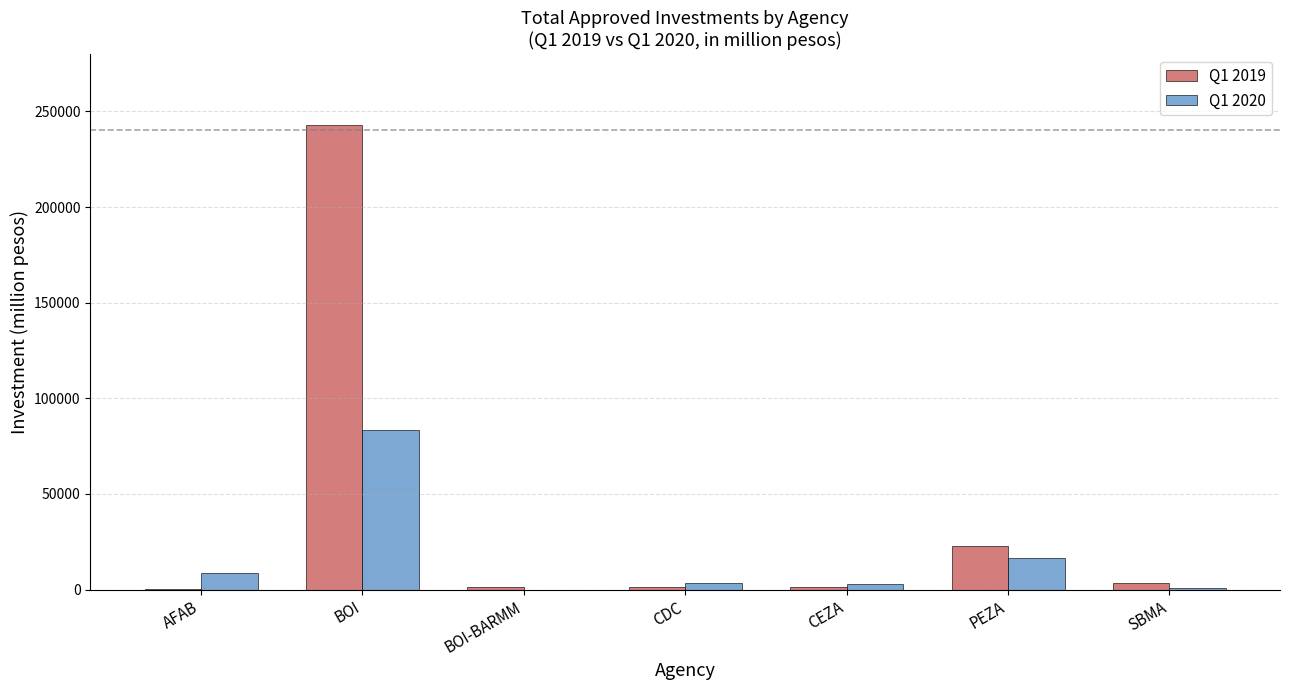

The Q1 2019 series shows 1551.0 at CEZA. True or false?

True